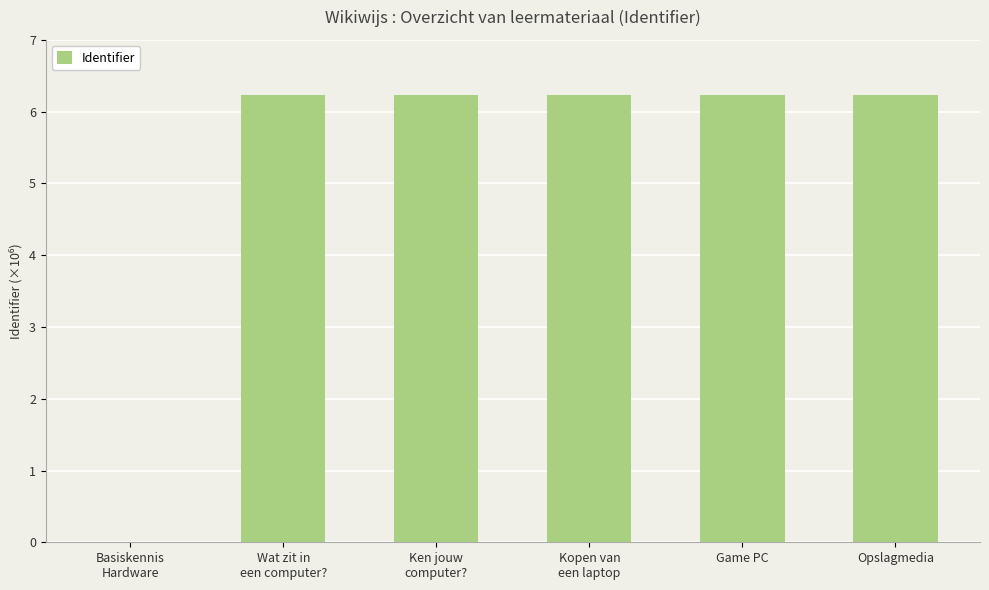

What position from the left is Ken jouw
computer??

3